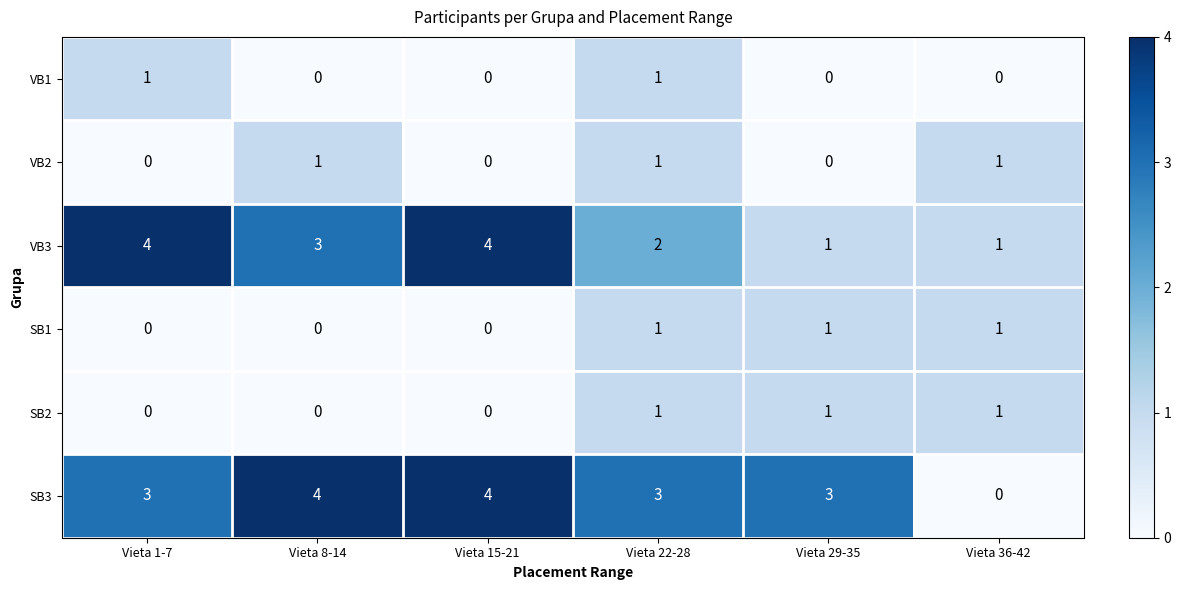

What is the total value across all series at Vieta 22-28?

9